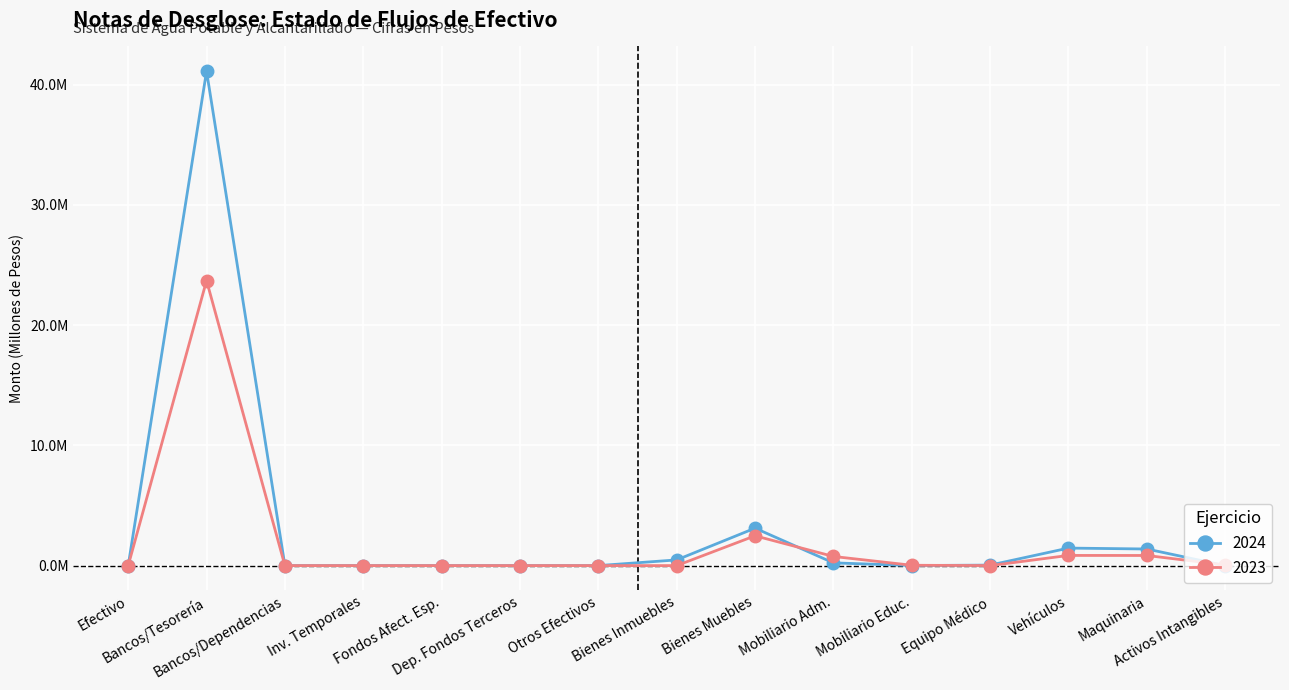

What is the difference between the second highest and second lowest values in the 2023 series?

2.5